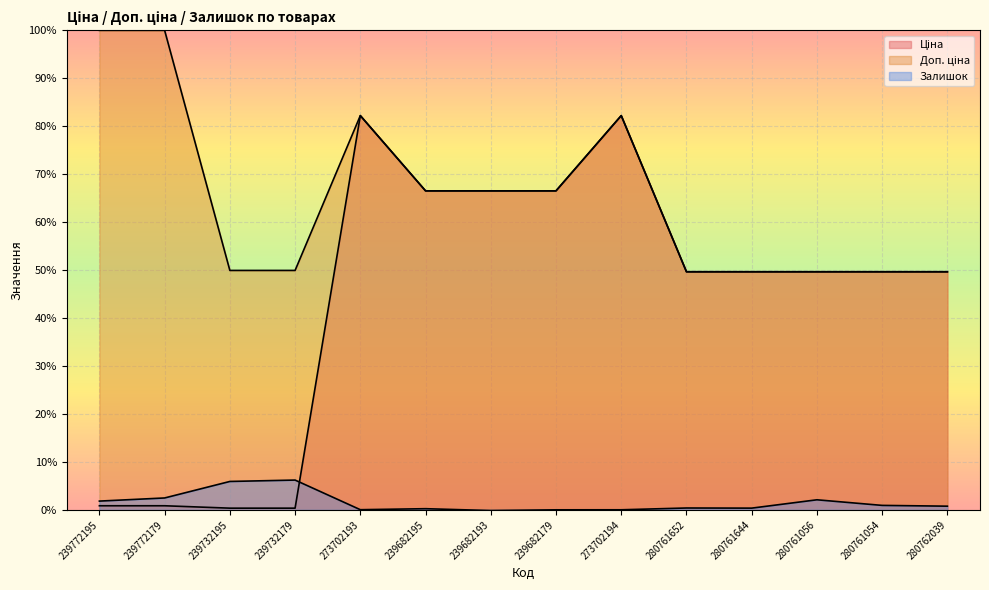

What is the difference between the Ціна values at 239732179 and 273702194?

0.8